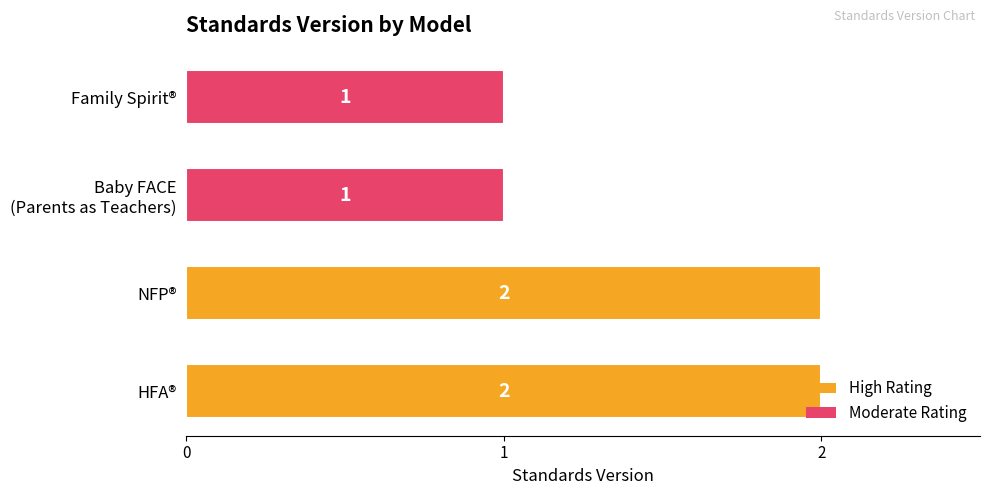

True or false: the data shows 1 at NFP®.

False